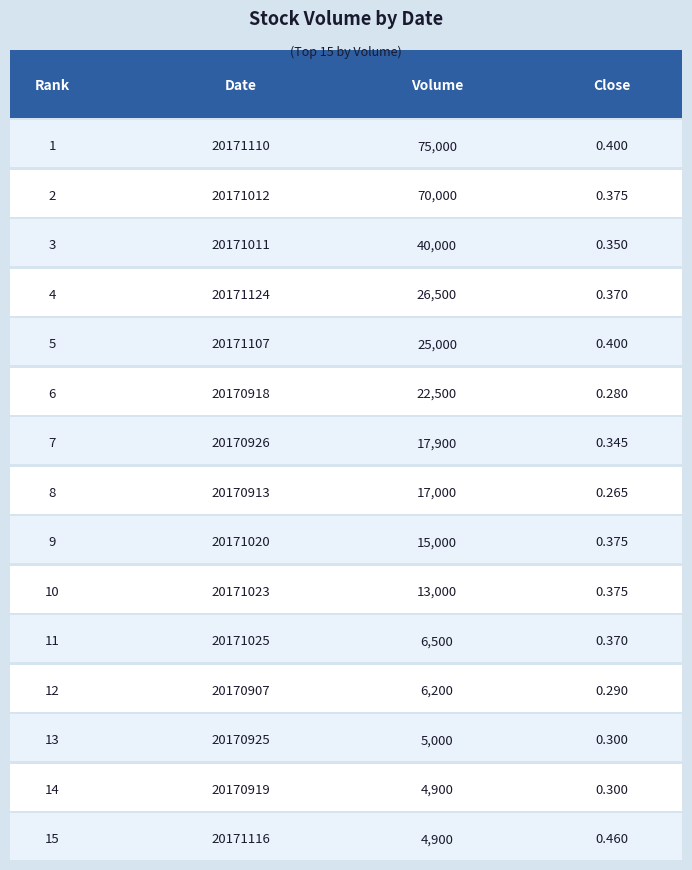

Are the bars horizontal?

No